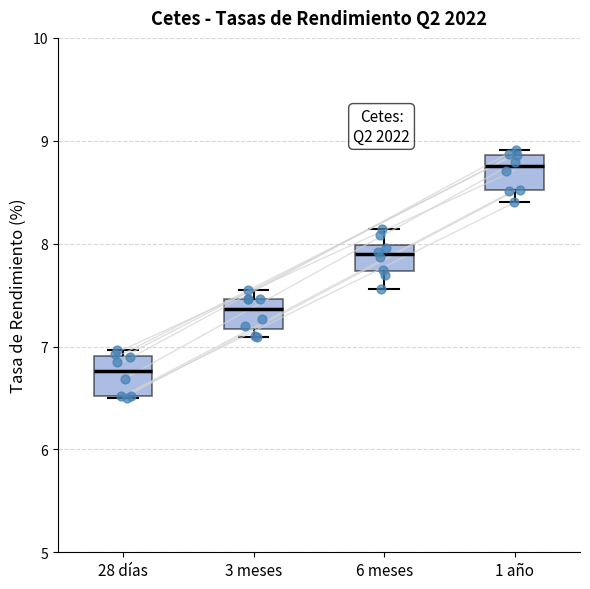

Which box has the lowest median line?

28 días